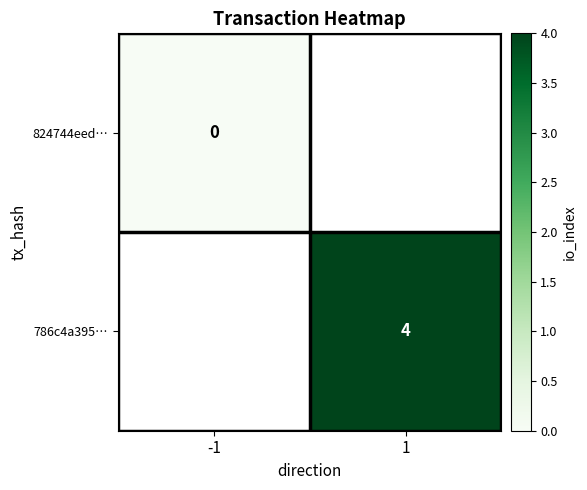

At how many categories does at least one series exceed 1?

1